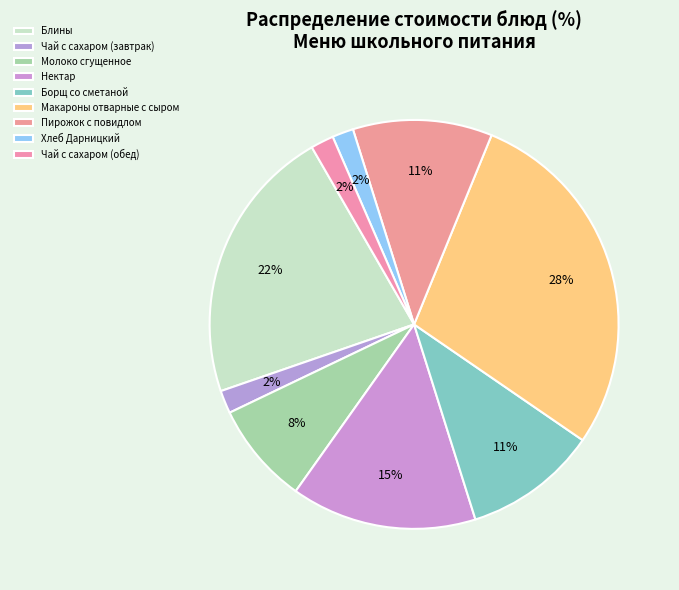

What percentage do Блины and Чай с сахаром (завтрак) together represent?

23.8%